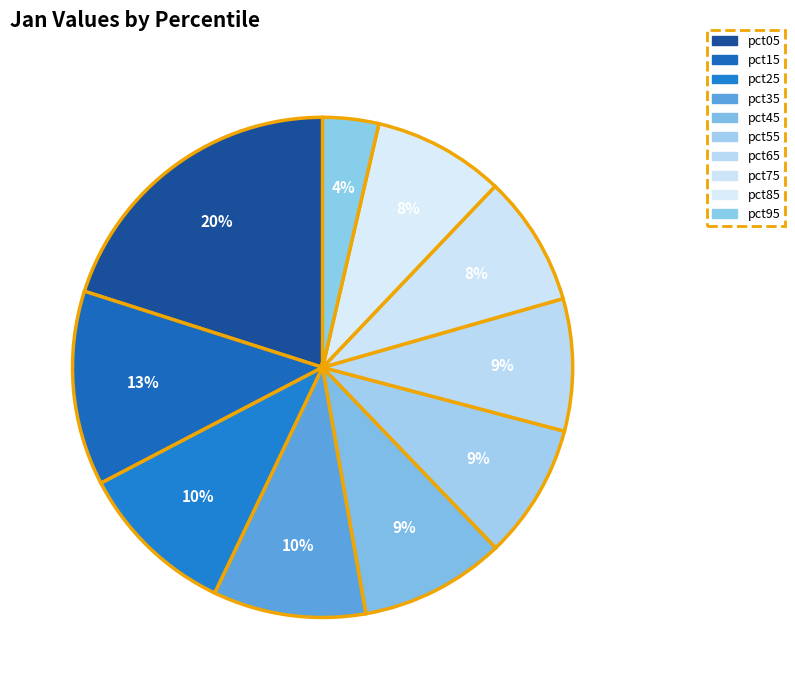

True or false: pct55 accounts for 23% of the total.

False